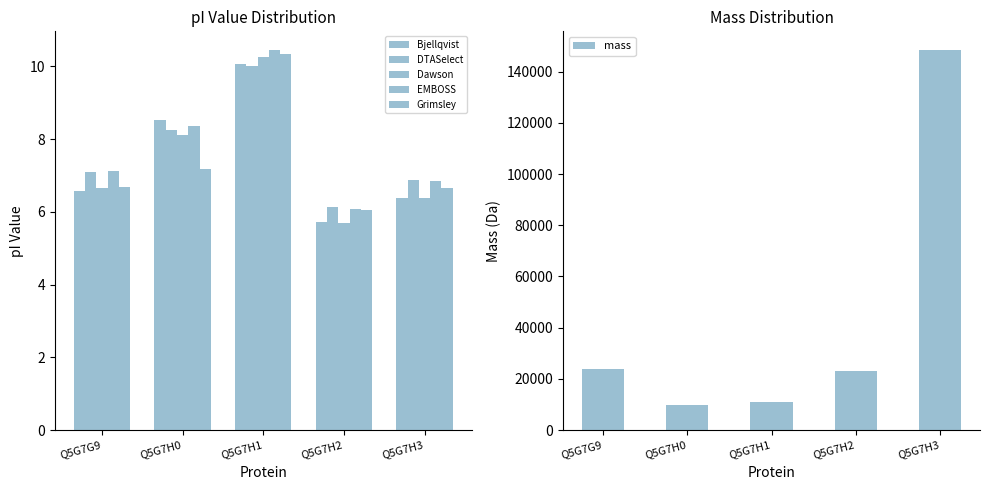

How many data points in Dawson are less than 6?

1